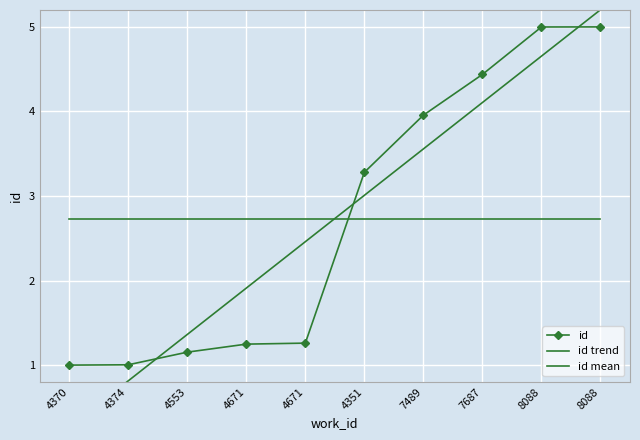

Where does the data first go above 3?

4351